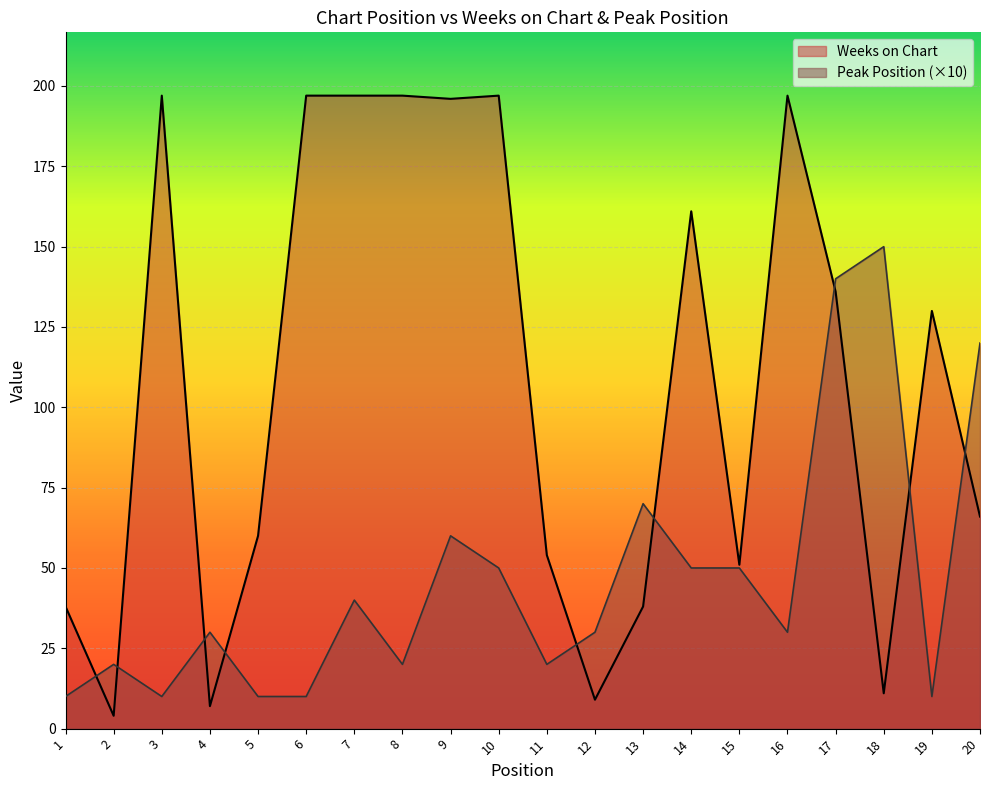

How many values in the Peak Position series exceed 30?

9